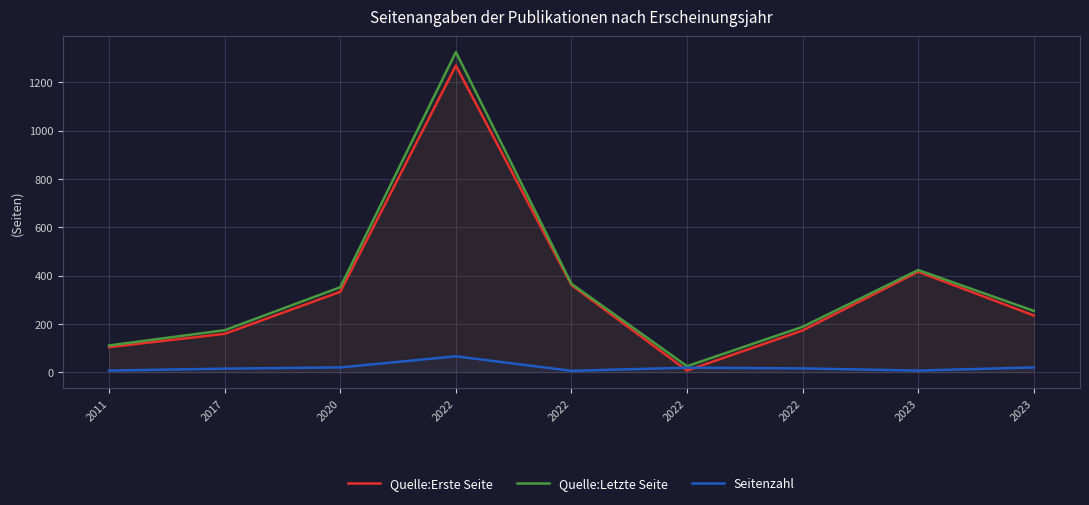

Which series has the largest total across all categories?

Quelle:Letzte Seite